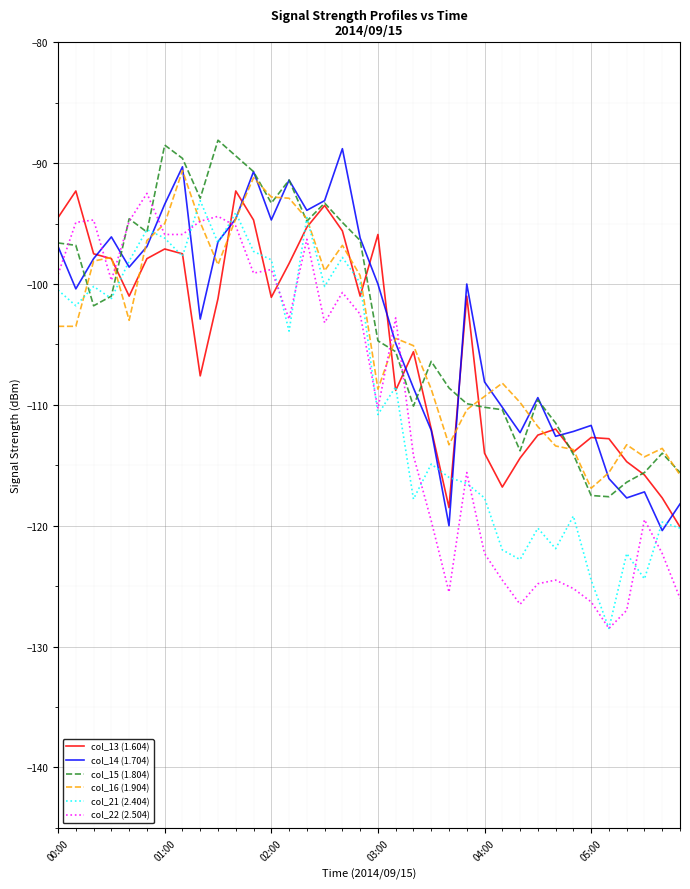

What is the greatest value displayed?

-88.1